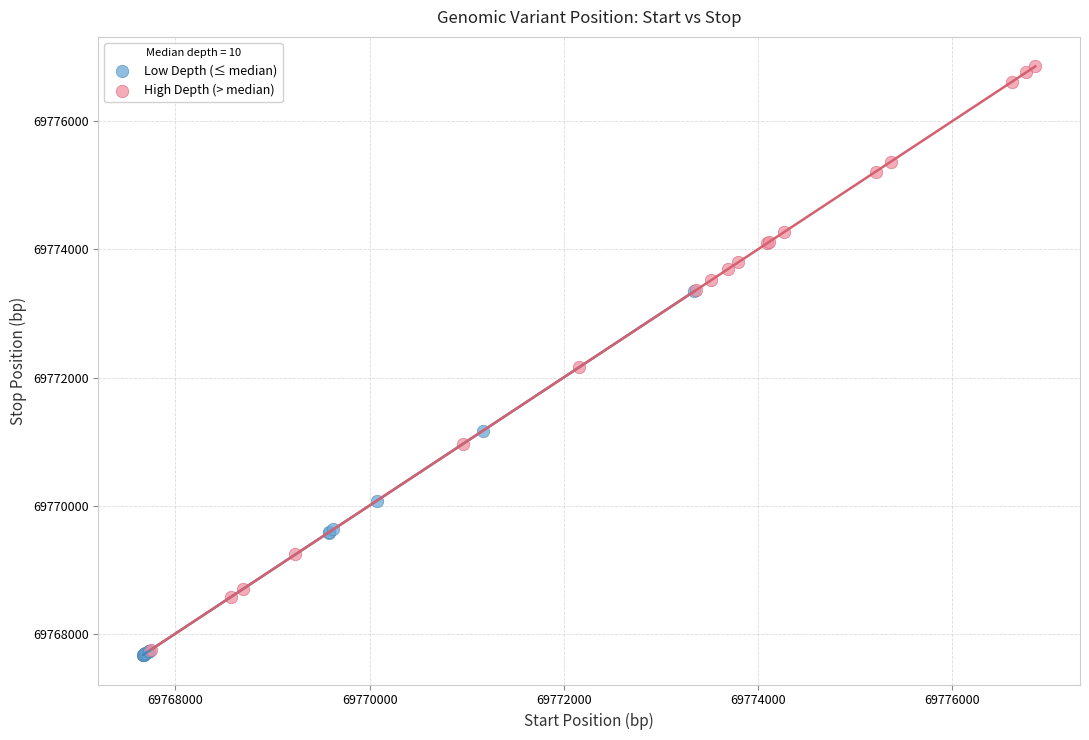

What are all the series names shown in the legend?

Low Depth (≤ median), High Depth (> median)